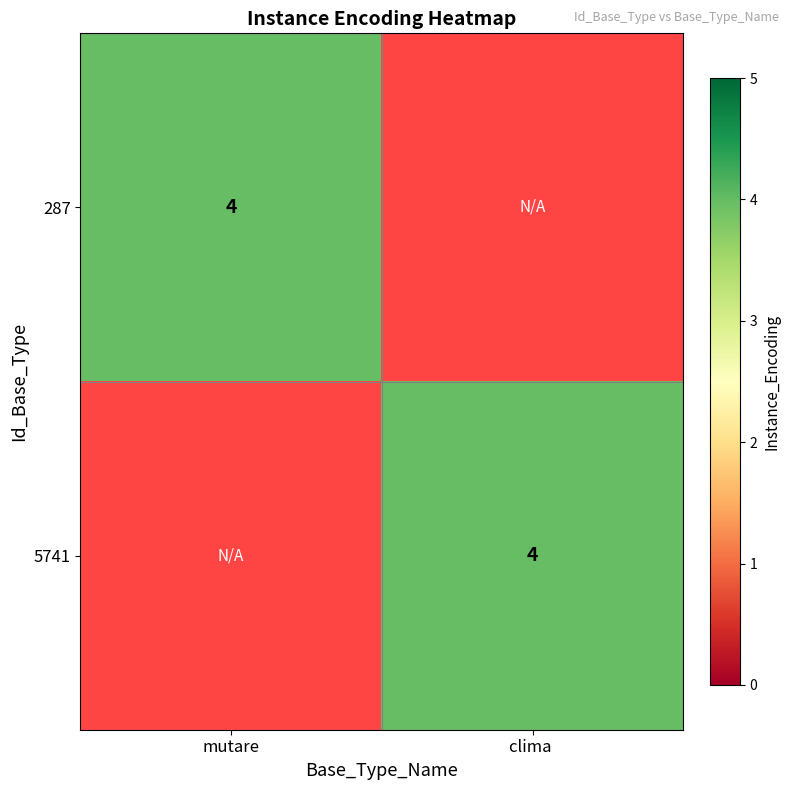

What is the average value of the clima  series?

2